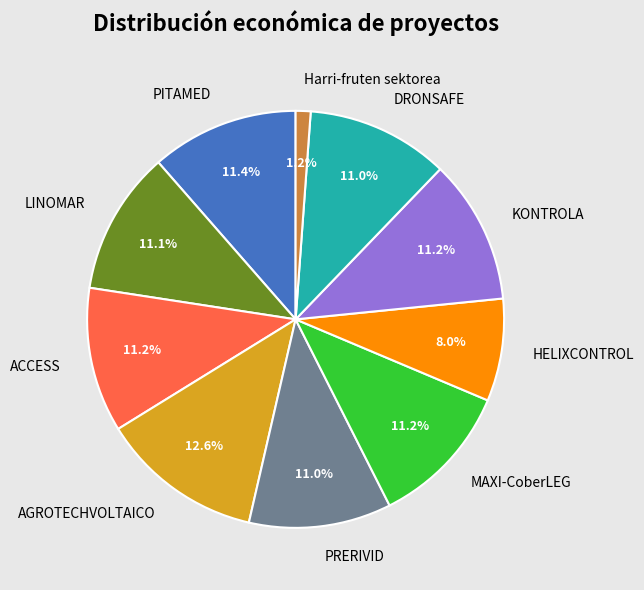

Which slice is the smallest?

Harri-fruten sektorea